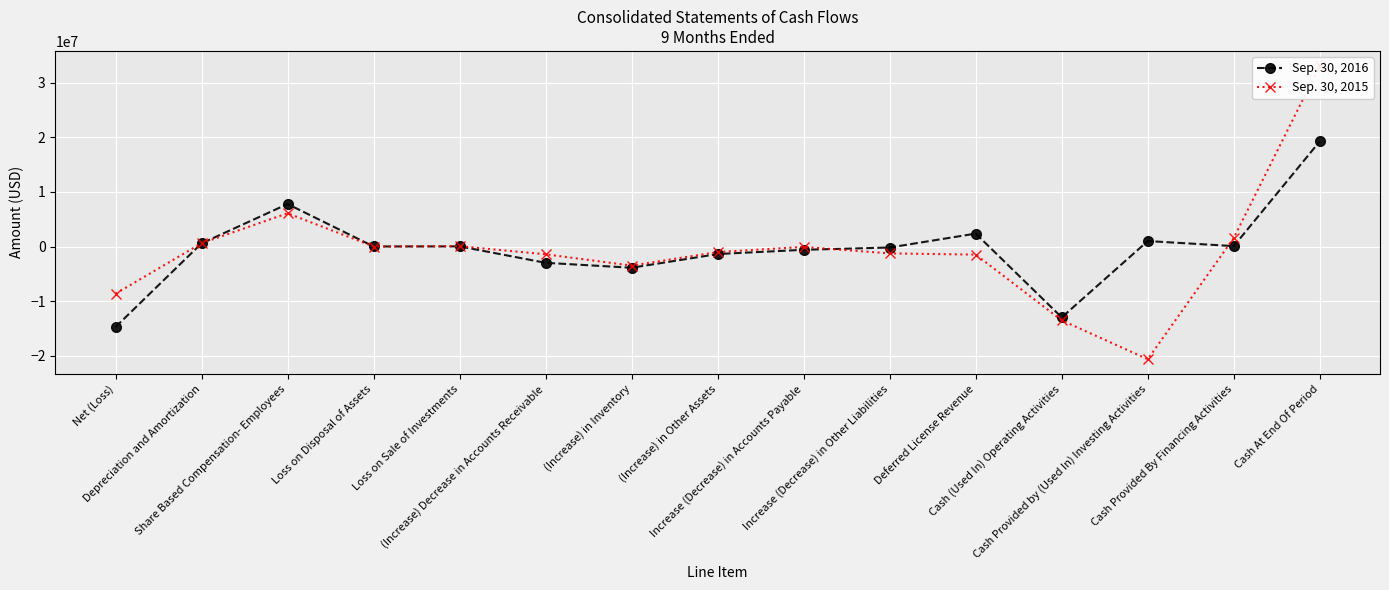

At which category is the sum across all series the highest?

Cash At End Of Period